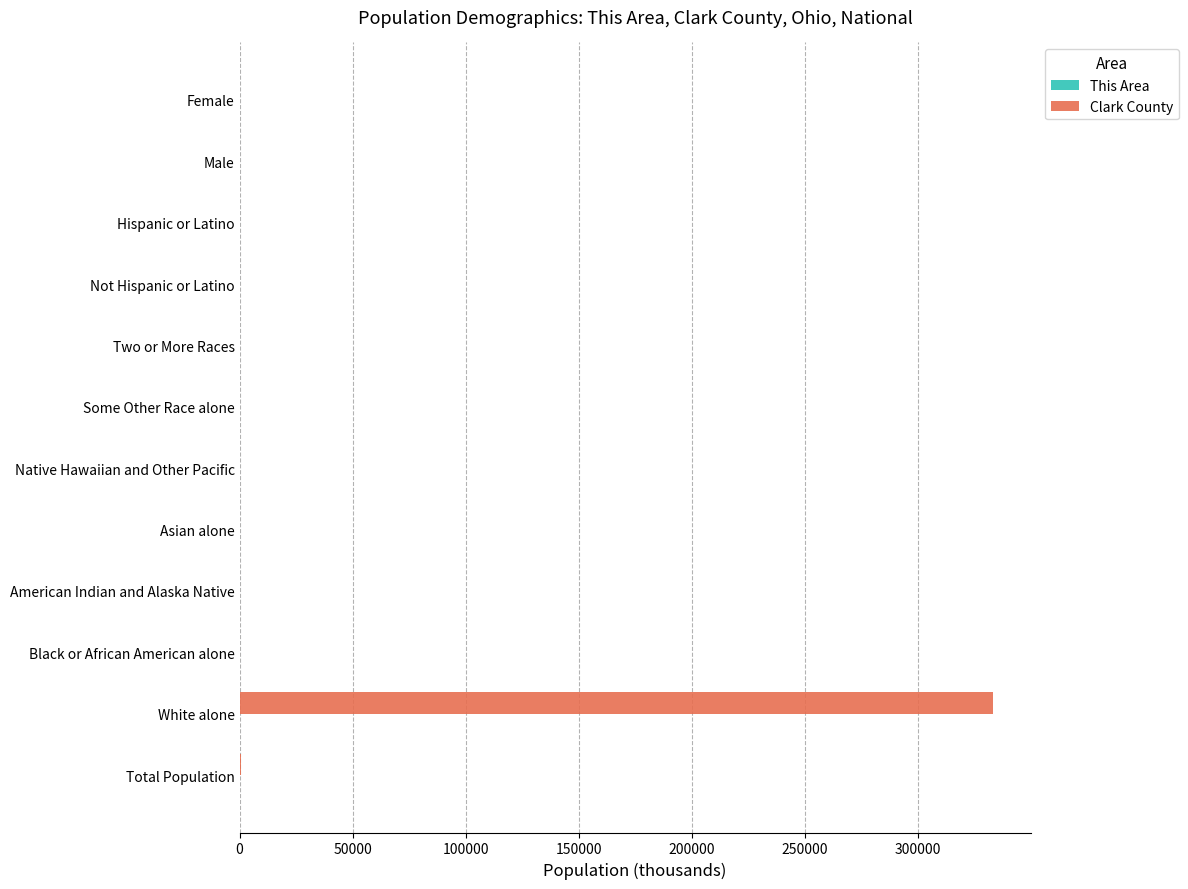

At which category is the sum across all series the highest?

White alone